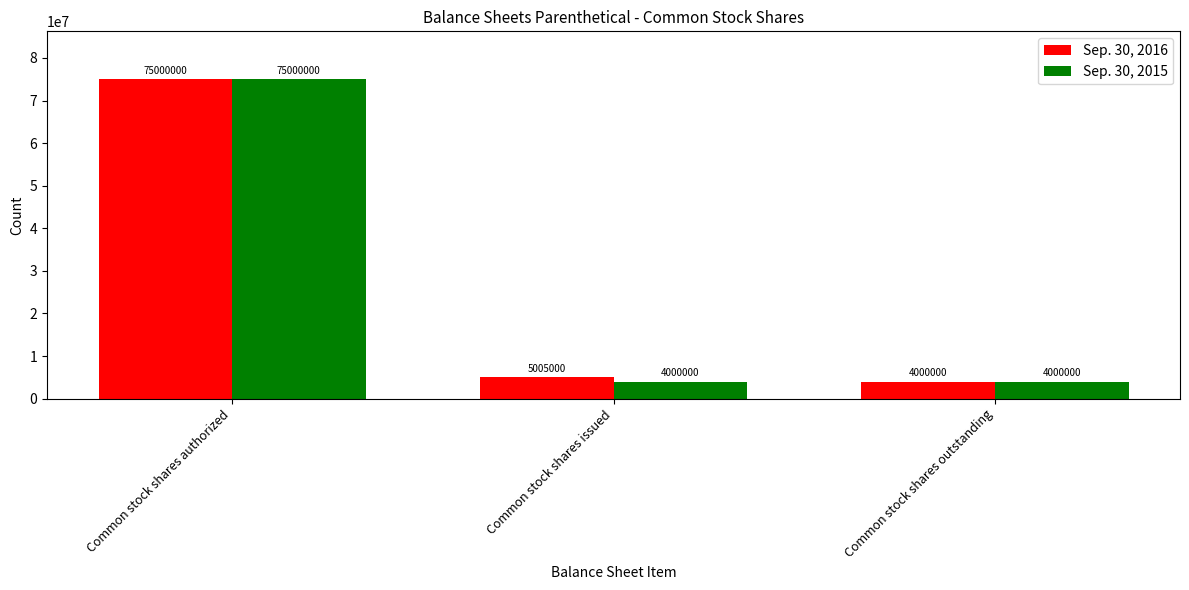

What is the minimum value shown in the chart?

4000000